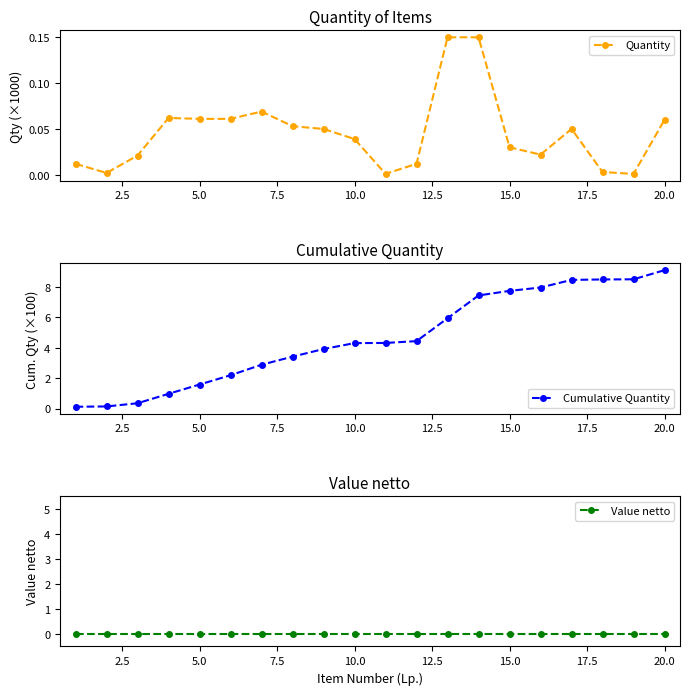

At which label does Cumulative Quantity first exceed 4?

10.0